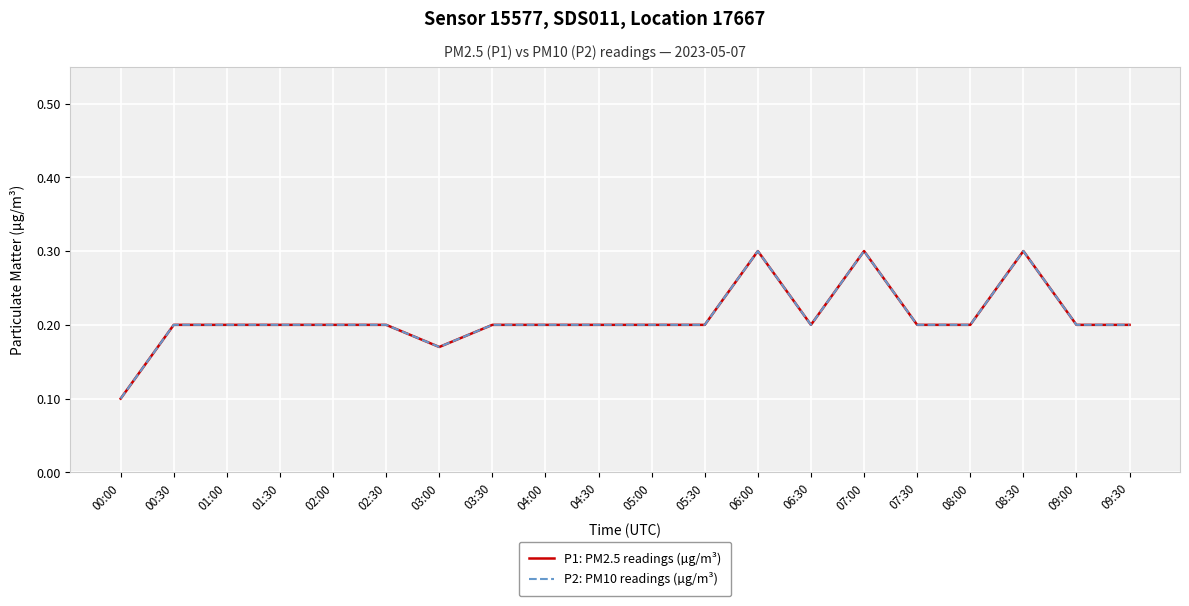

Between 00:30 and 05:30, which series saw the biggest shift?

P1: PM2.5 readings (µg/m³)